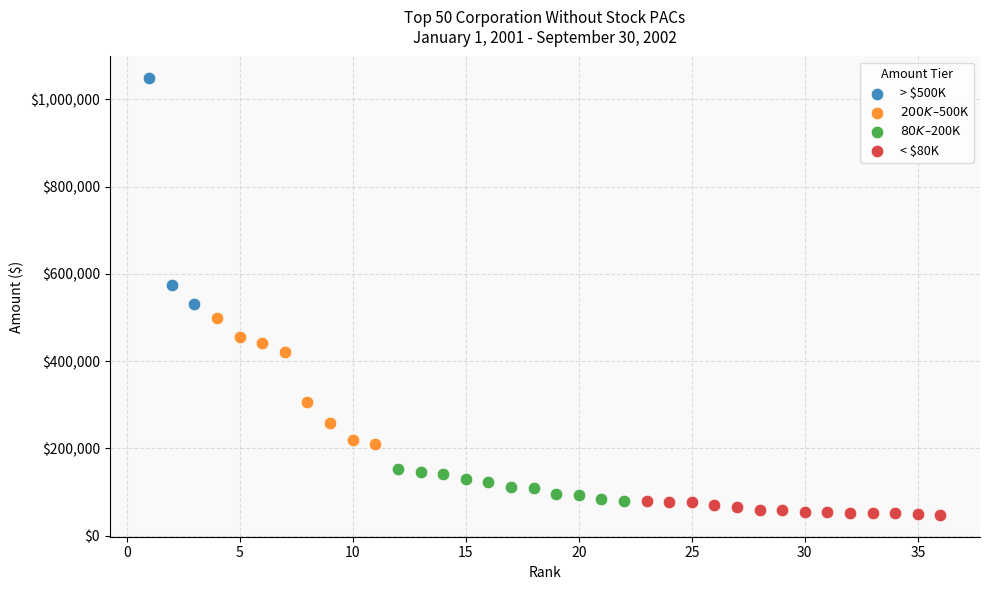

Which series reaches the maximum Y coordinate?

> $500K